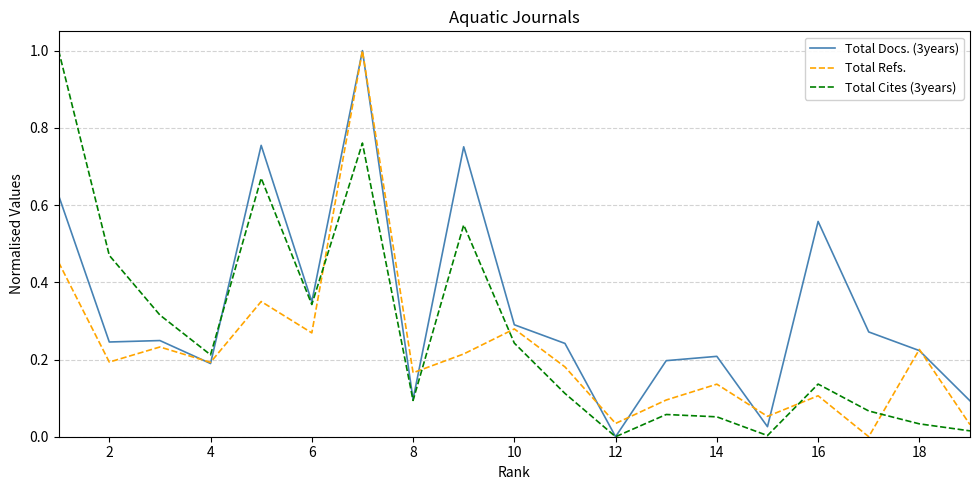

Rank the series by their average value, from lowest to highest.

Total Refs., Total Cites (3years), Total Docs. (3years)